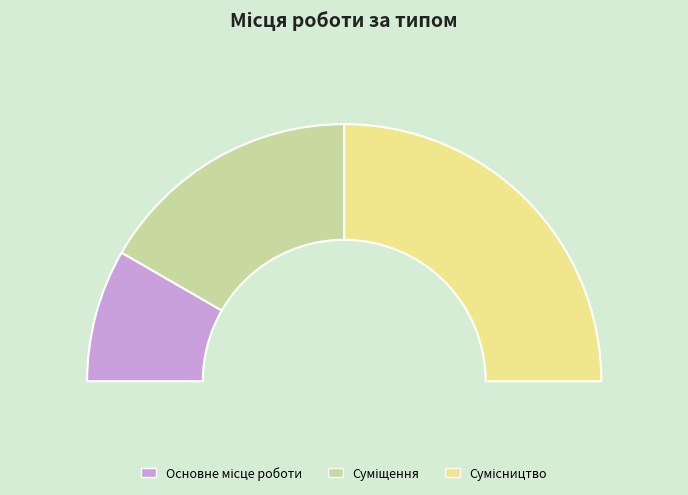

How many segments does this pie chart have?

3